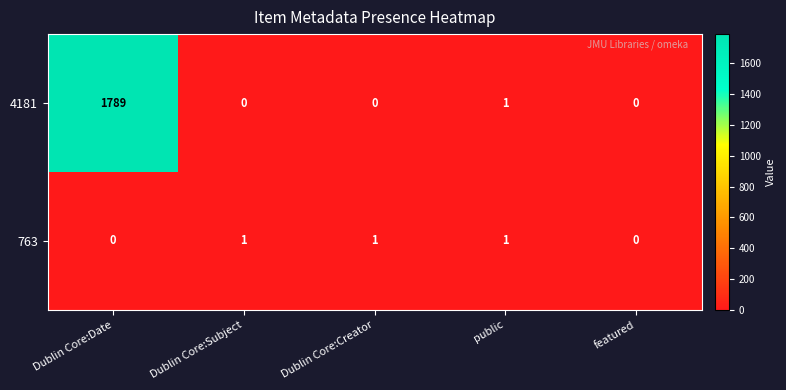

What is the difference between the maximum and minimum values in the 4181 series?

1789